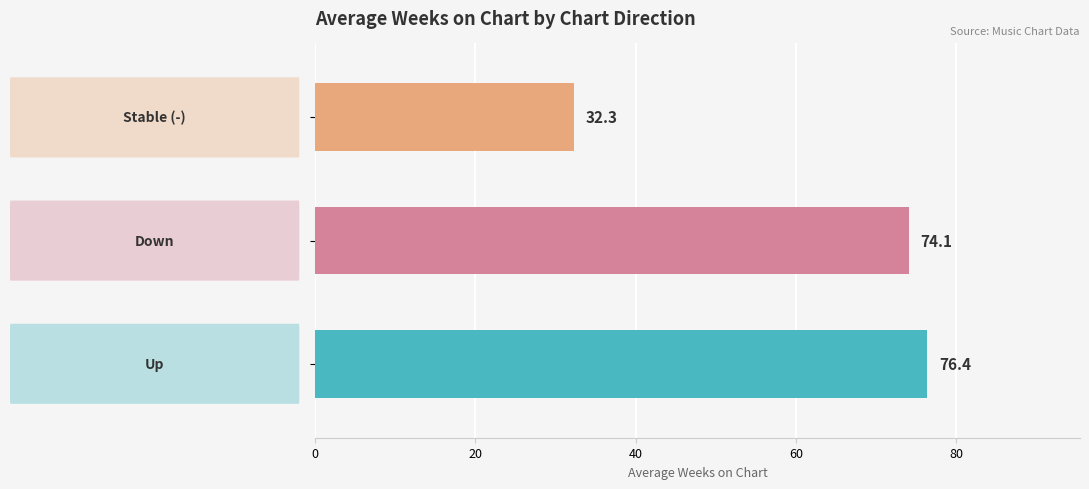

What is the sum of all values?

182.8